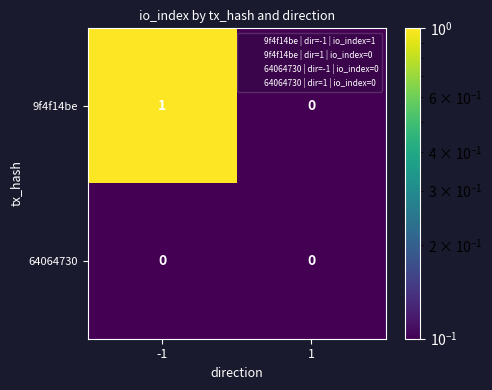

Reading left to right, what are all the values shown in this chart?

9f4f14be: -1=1	1=0
64064730: -1=0	1=0